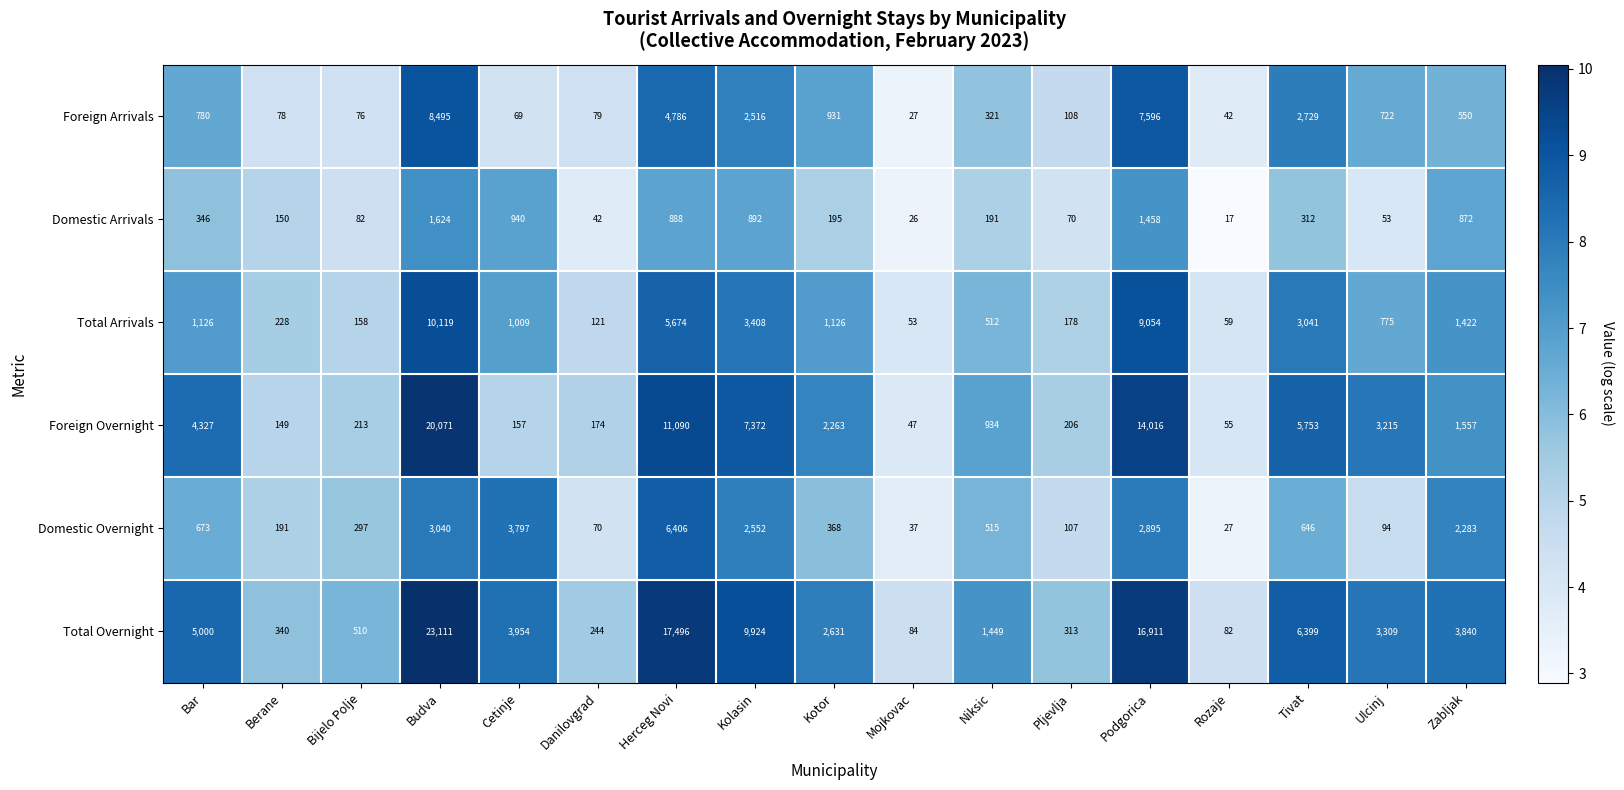

What is the total value across all series at Budva?

66460